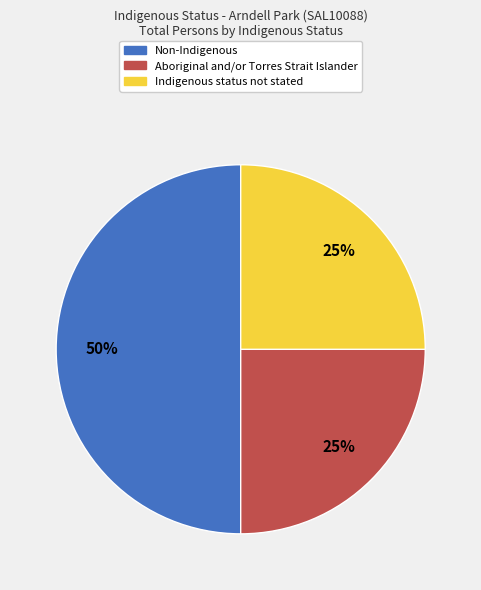

Combined, do Aboriginal and/or Torres Strait Islander and Non-Indigenous account for over 50%?

Yes